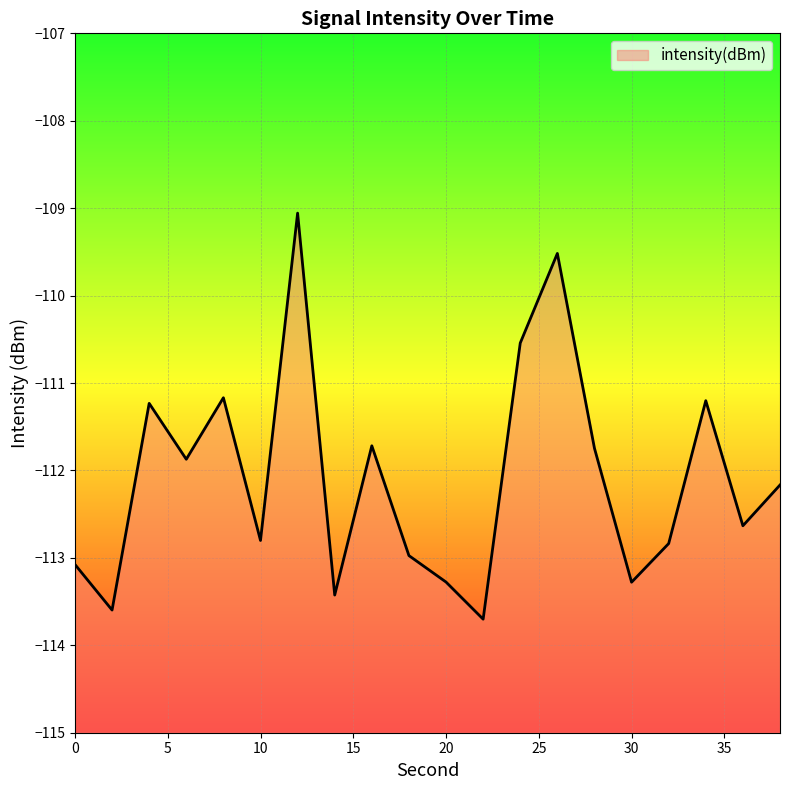

How many distinct data groups are displayed?

1